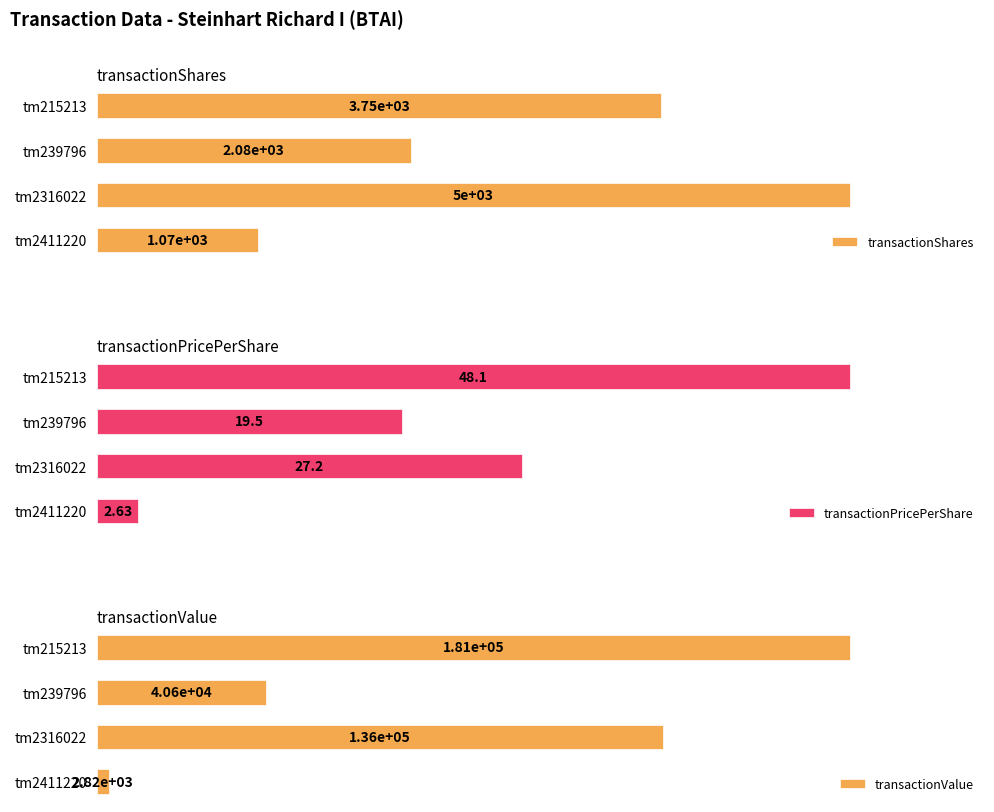

What is the difference between the second highest and second lowest values in the transactionValue series?

95226.0